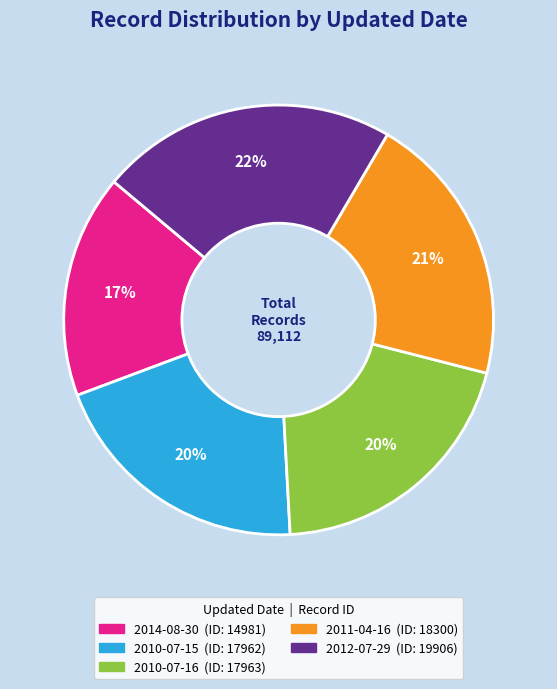

Does 2014-08-30 account for over 50% of the chart?

No